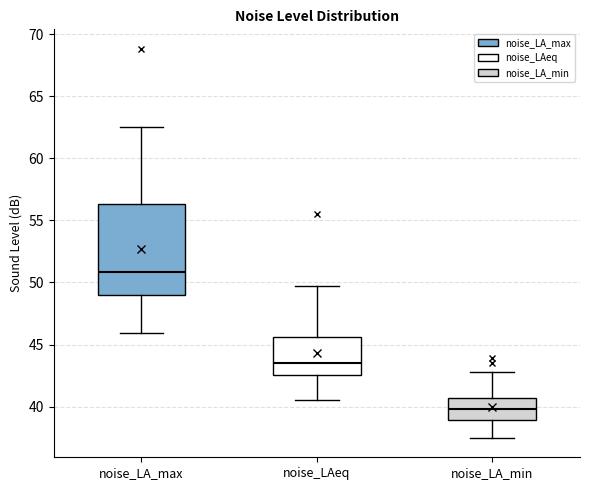

Which box's median line is the lowest?

noise_LA_min